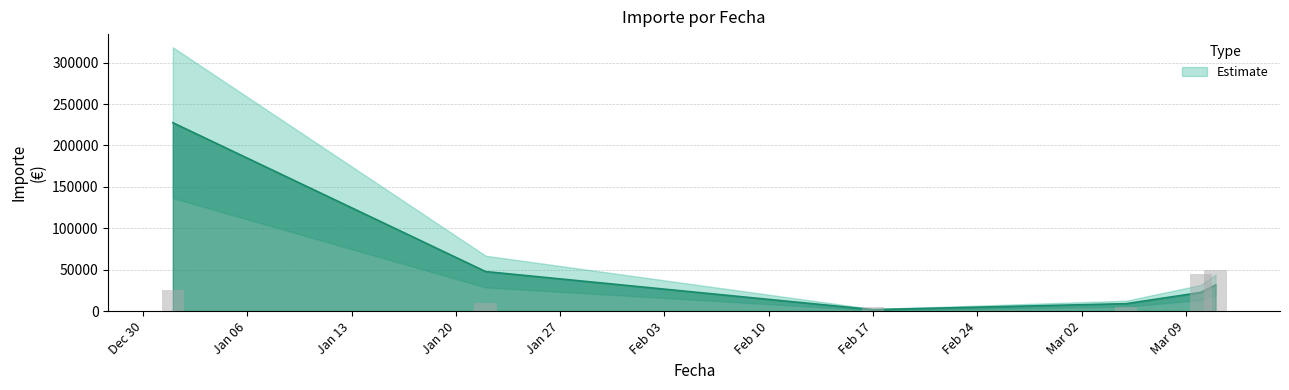

What is the sum of the values at 2020-03-11 and 2020-03-10?

8868.8